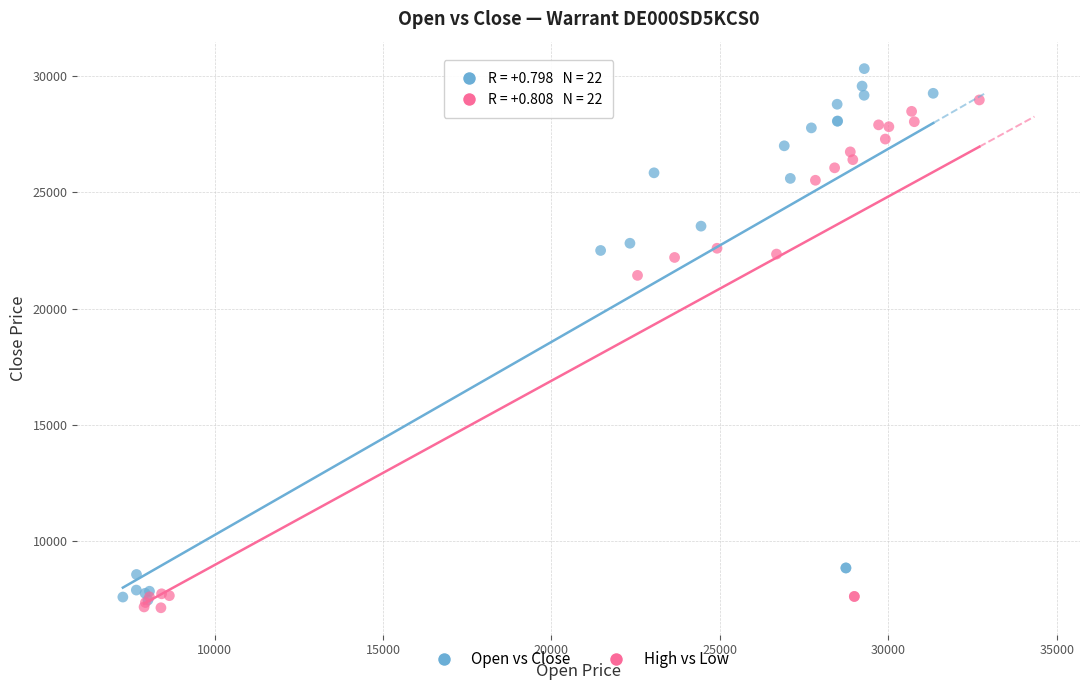

Which series has the widest spread of Y values?

Open vs Close